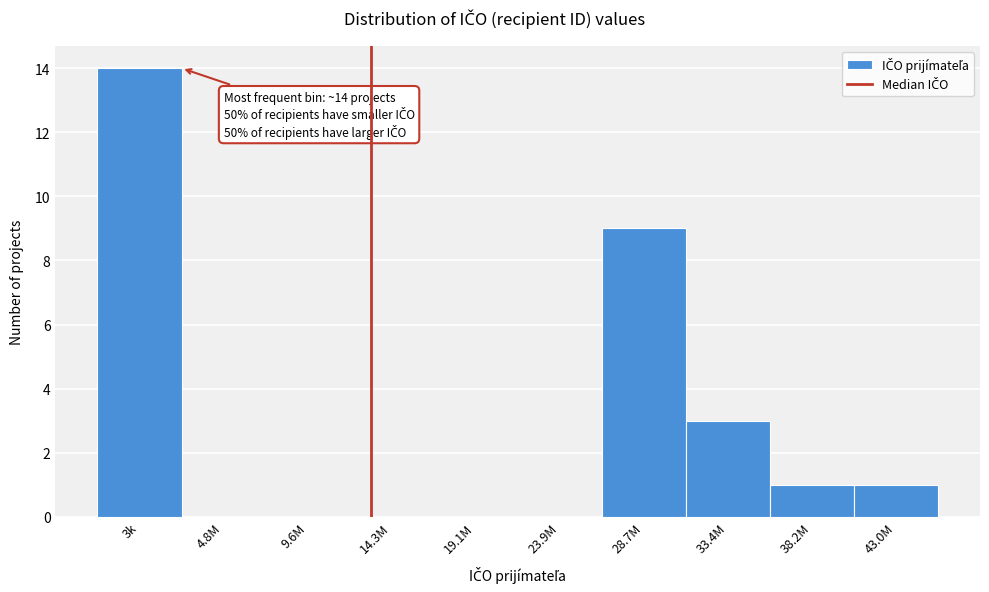

Reading left to right, list all the values displayed in this chart.

3k=14	4.8M=0	9.6M=0	14.3M=0	19.1M=0	23.9M=0	28.7M=9	33.4M=3	38.2M=1	43.0M=1